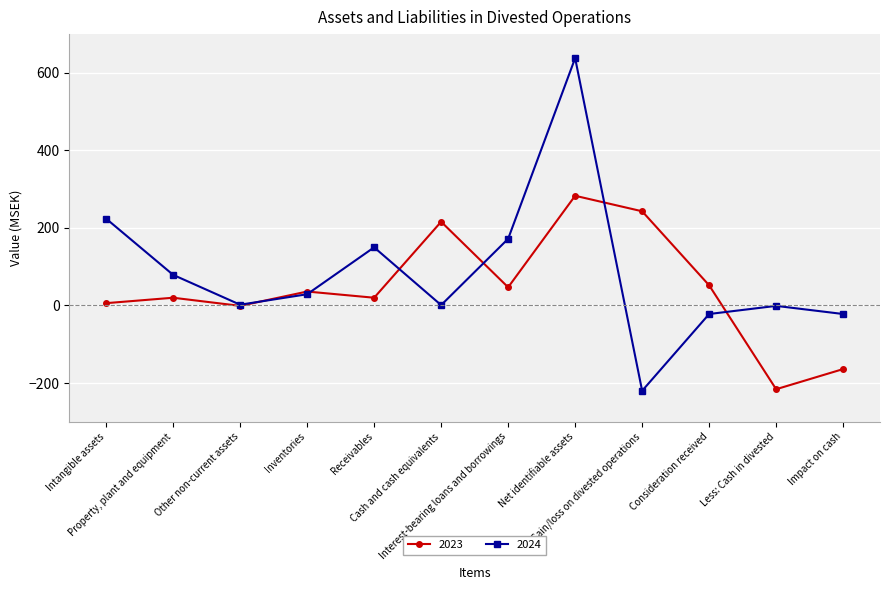

How many lines are shown in the chart?

2